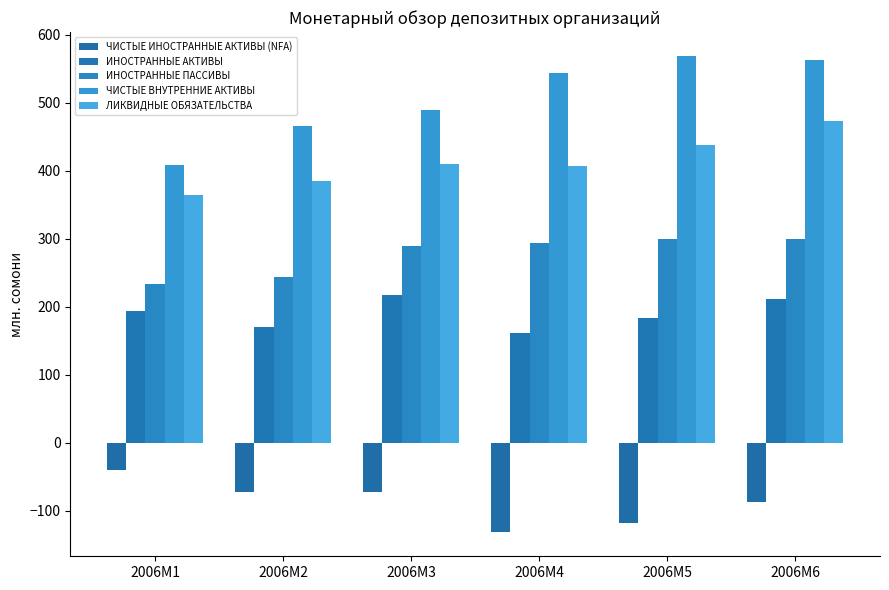

Is the value of ИНОСТРАННЫЕ ПАССИВЫ at 2006M2 greater than the value of ЧИСТЫЕ ИНОСТРАННЫЕ АКТИВЫ (NFA) at 2006M4?

Yes